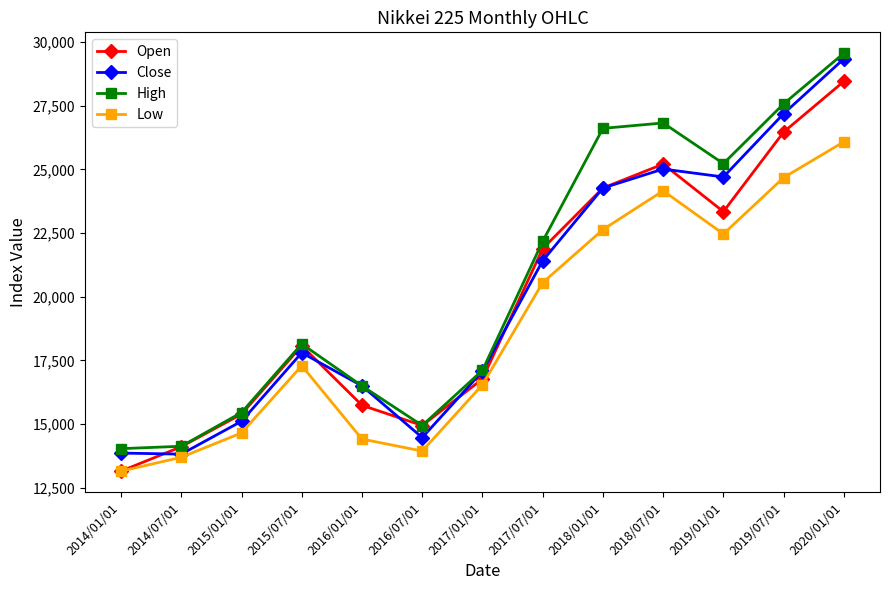

At which category does the chart reach its minimum across all series?

2014/01/01